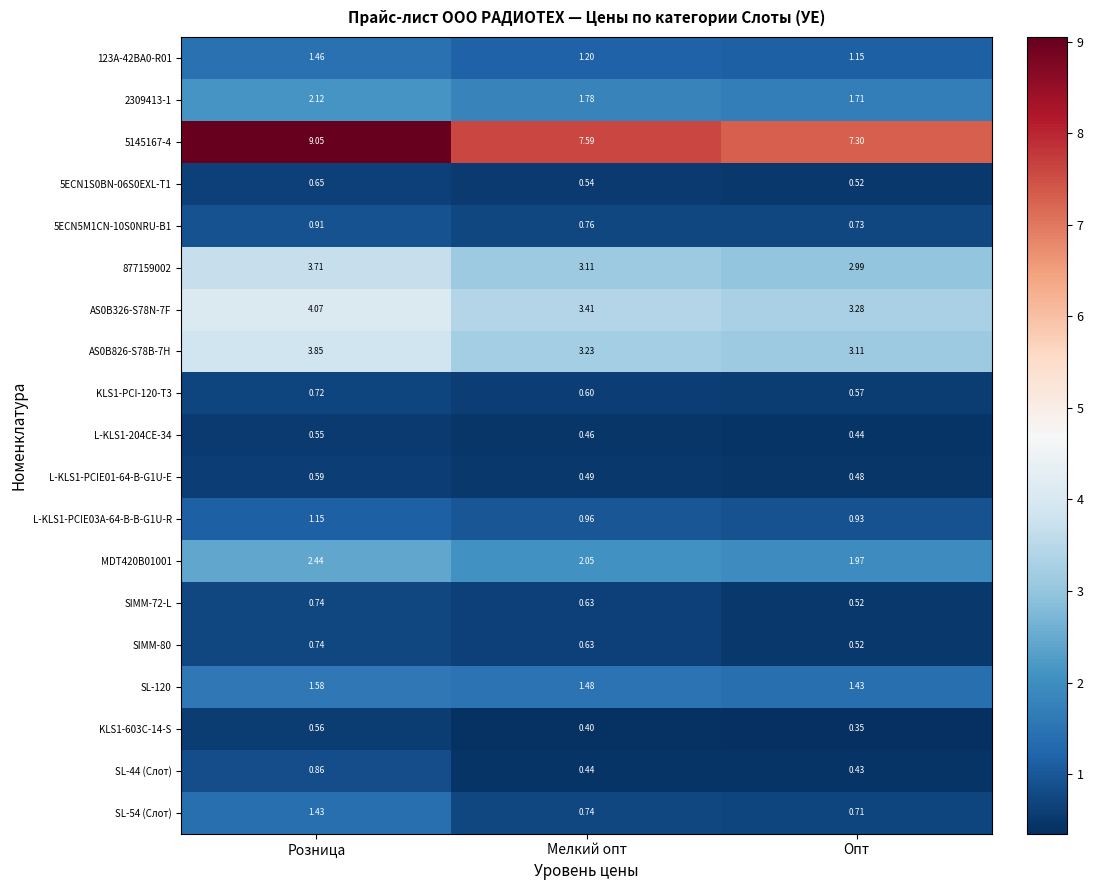

List the labels in order of 2309413-1 value, smallest first.

Опт, Мелкий опт, Розница